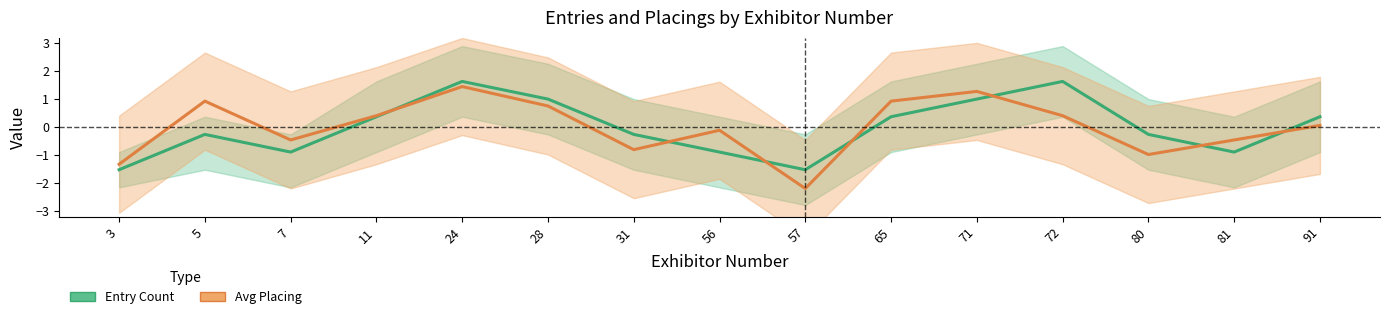

How many negative values does the Avg Placing series have?

7